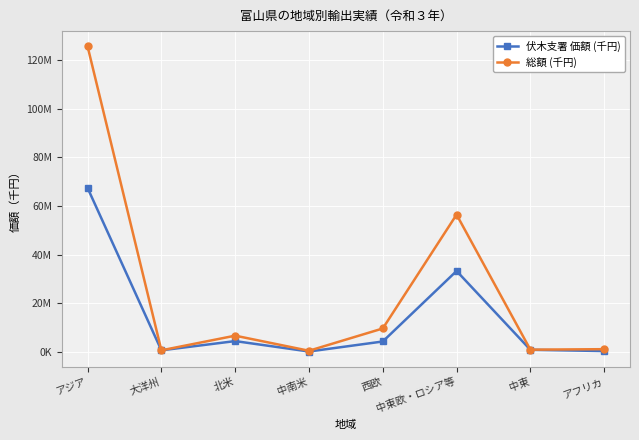

Reading right to left, transcribe all the data shown in this chart.

伏木支署 価額 (千円): アフリカ=225356	中東=757495	中東欧・ロシア等=33221564	西欧=4167735	中南米=41329	北米=4333714	大洋州=532000	アジア=67437065
総額 (千円): アフリカ=1001640	中東=800448	中東欧・ロシア等=56447230	西欧=9532730	中南米=353256	北米=6570454	大洋州=533604	アジア=125764954